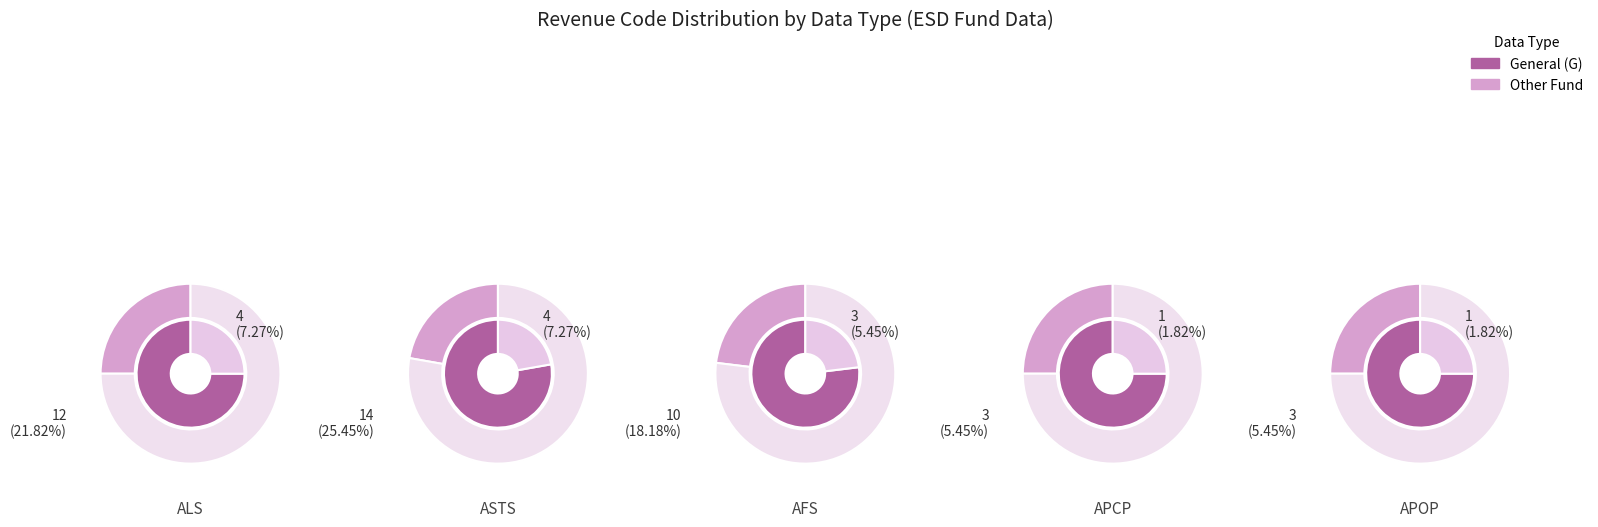

Count the number of slices in the pie.

5